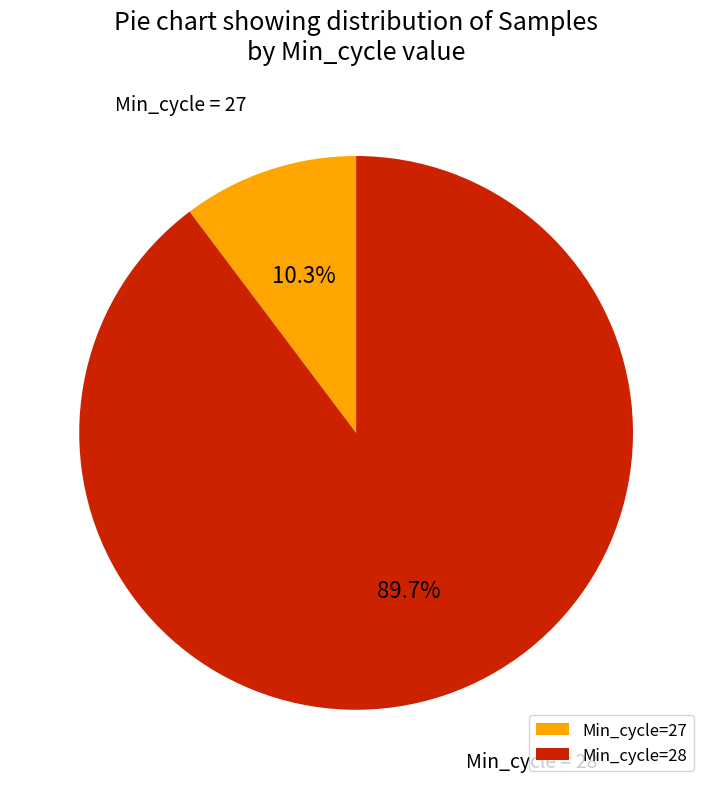

Which category has the smallest portion of the pie?

Min_cycle=27